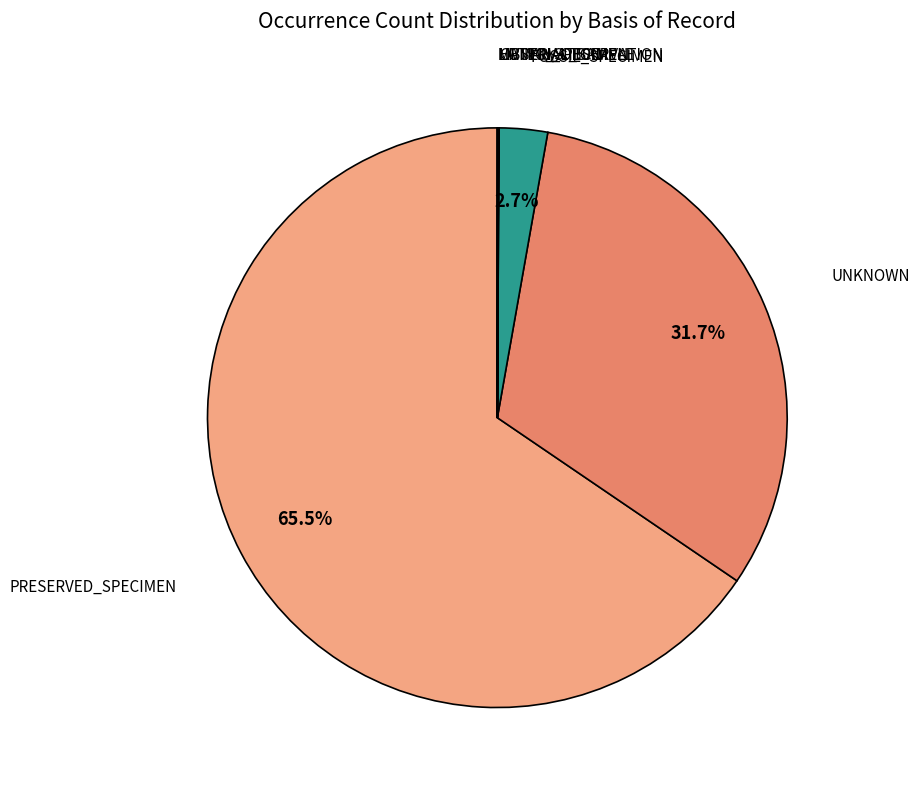

How many segments does this pie chart have?

7